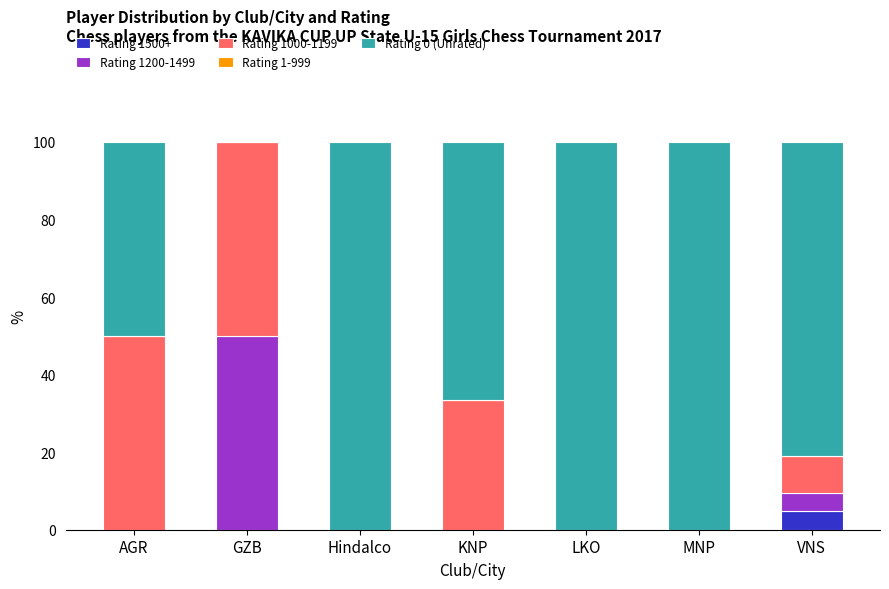

What is the highest value of the Rating 1500+ series?

4.8